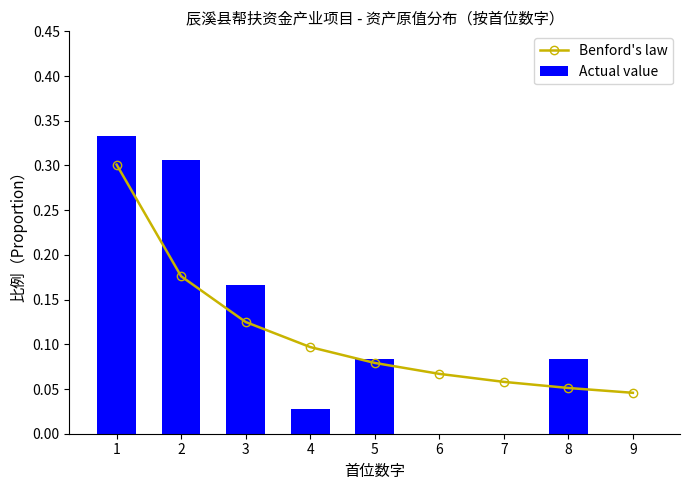

Is the value of Actual value at 7 greater than the value of Benford's law at 6?

No